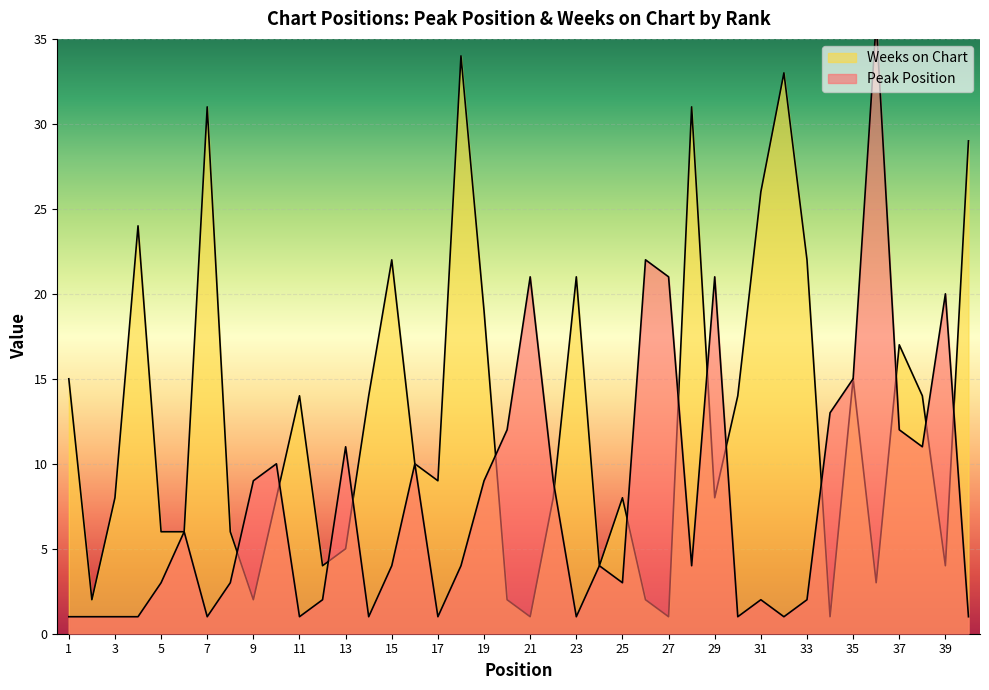

What is the sum of all Weeks on Chart values?

503